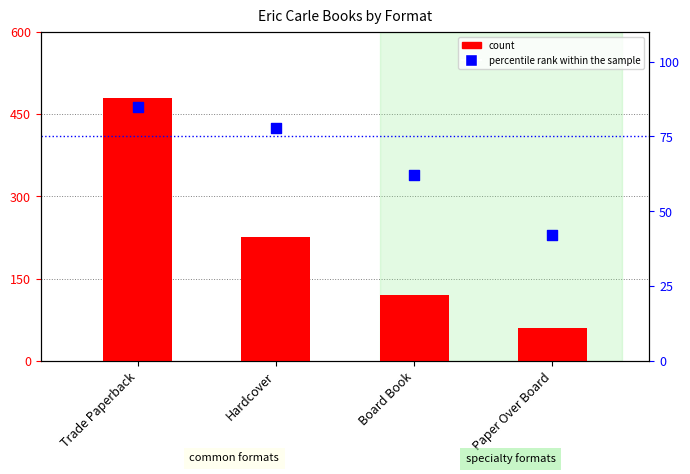

What is the total value across all series at Trade Paperback?

117